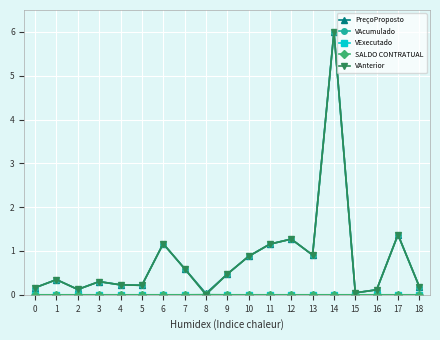

What is the difference between the maximum and minimum values in the VAnterior series?

6.0